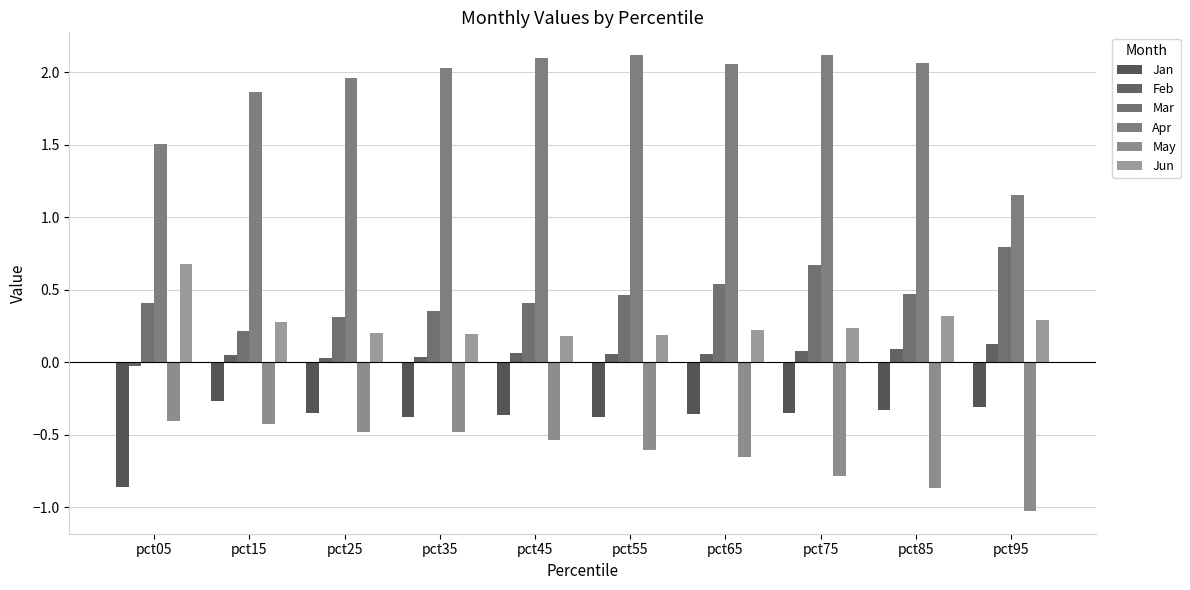

At which category is the sum across all series the highest?

pct75